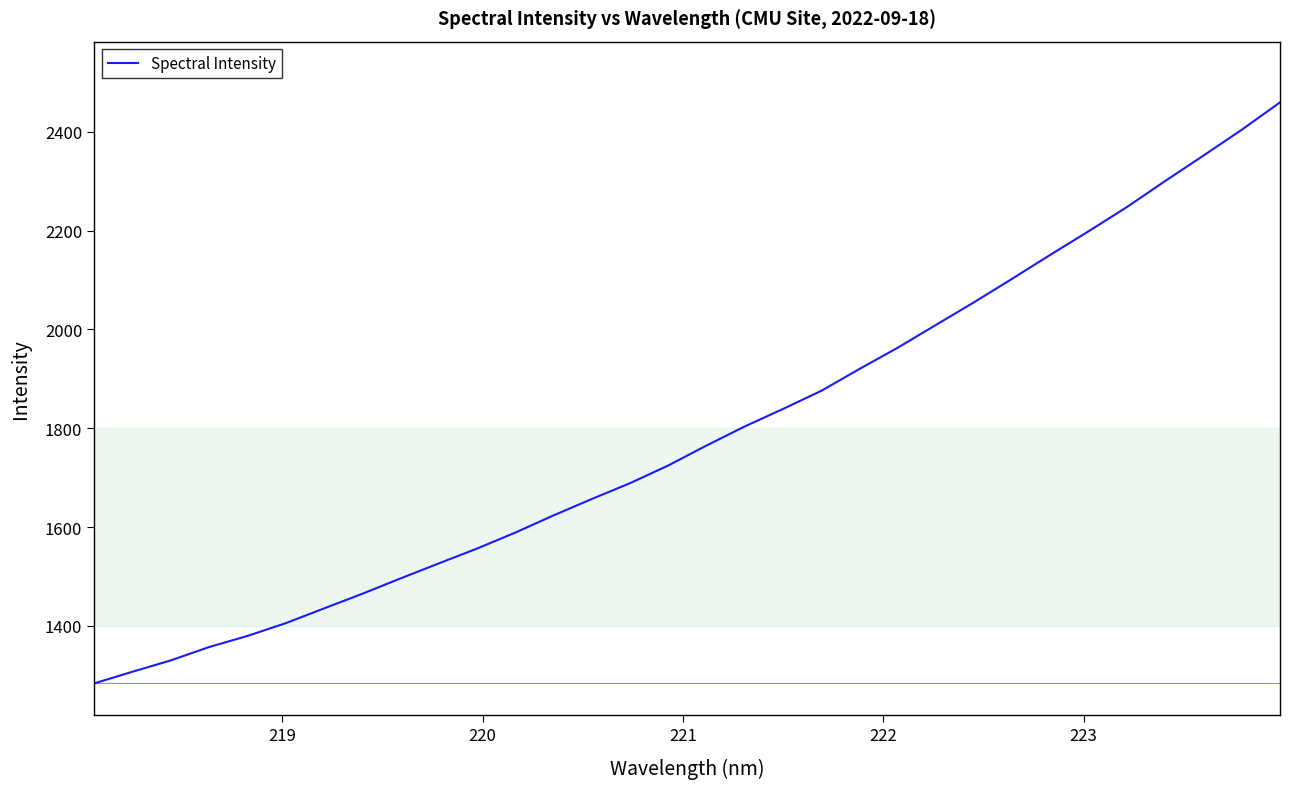

How many categories are shown in the chart?

32